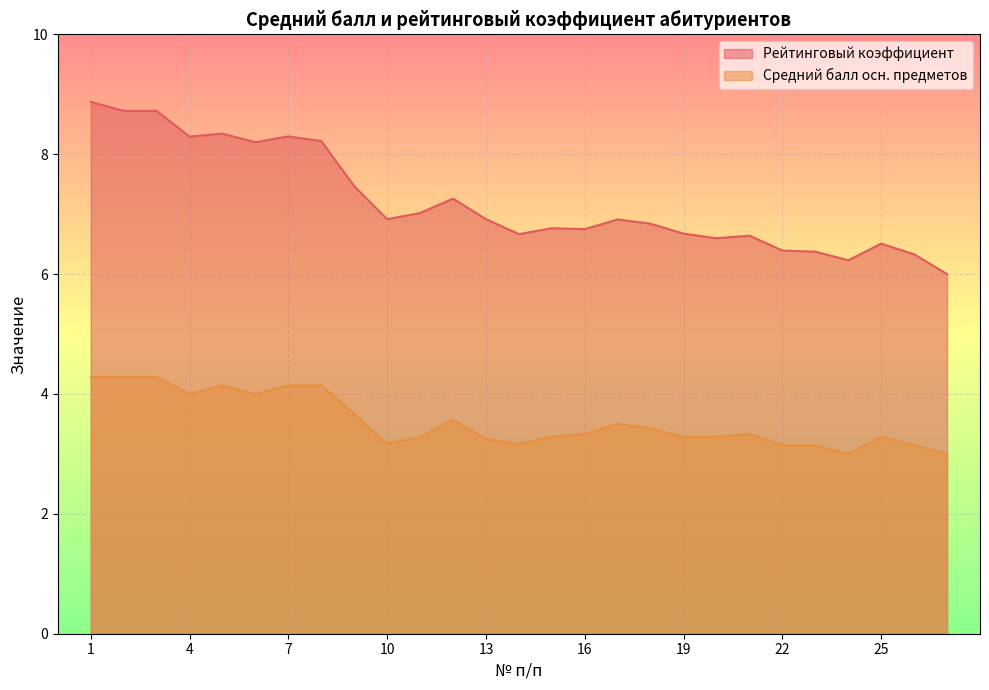

What is the average value of the Рейтинговый коэффициент series?

7.2